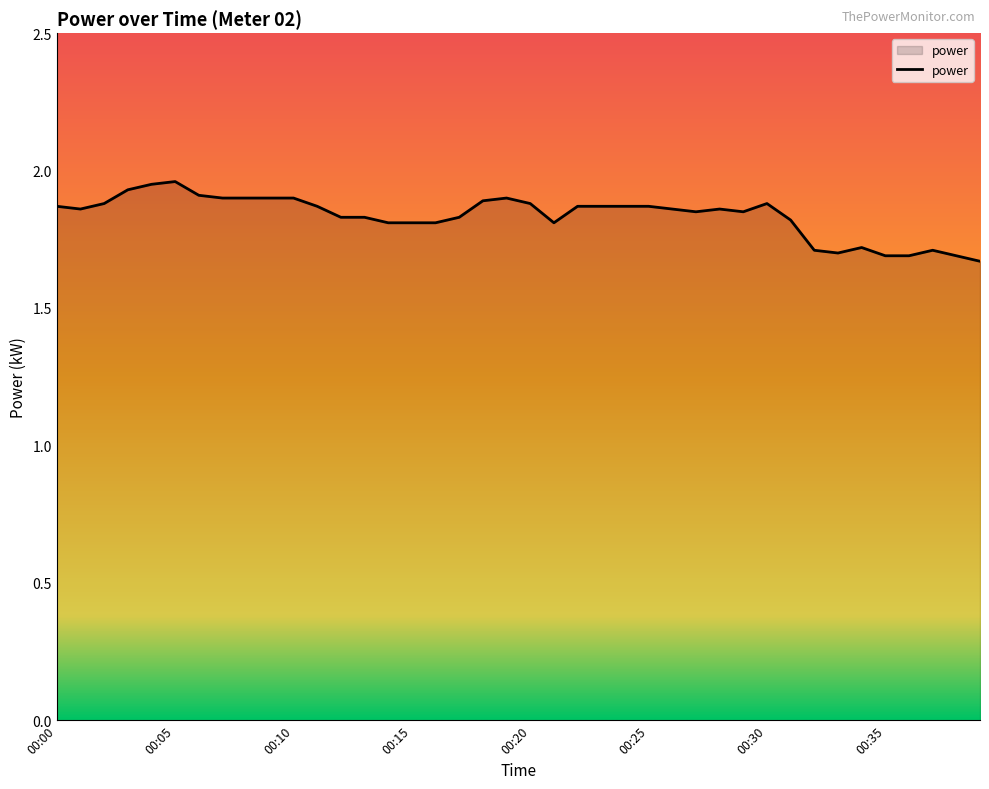

What is the value of the 32nd point from the left?

1.8